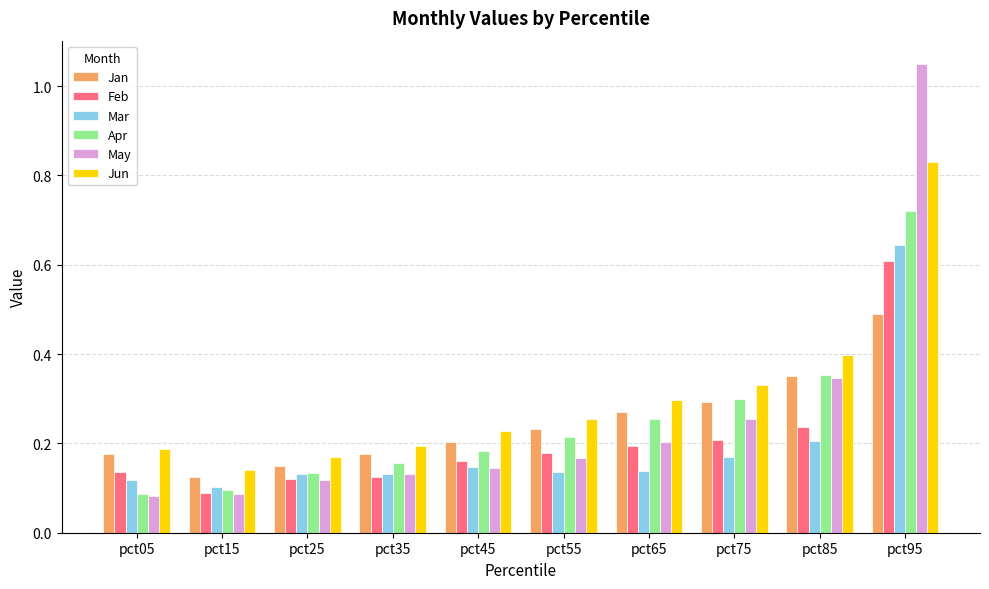

Which series has the largest total across all categories?

Jun